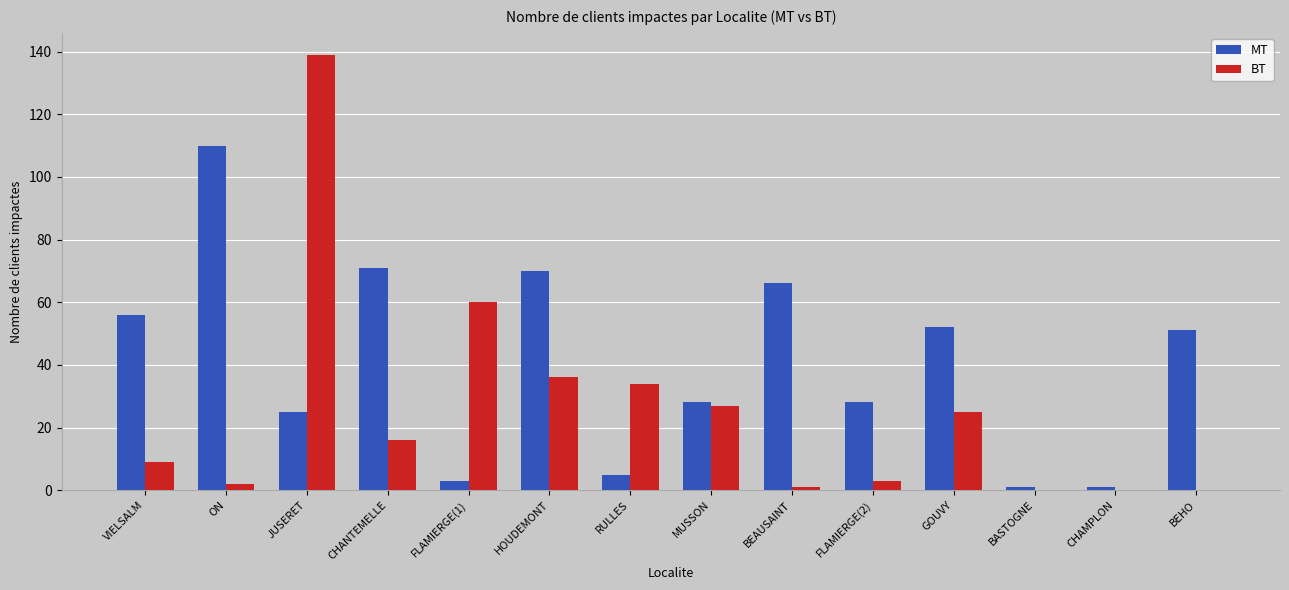

The MT series shows 110 at ON. True or false?

True